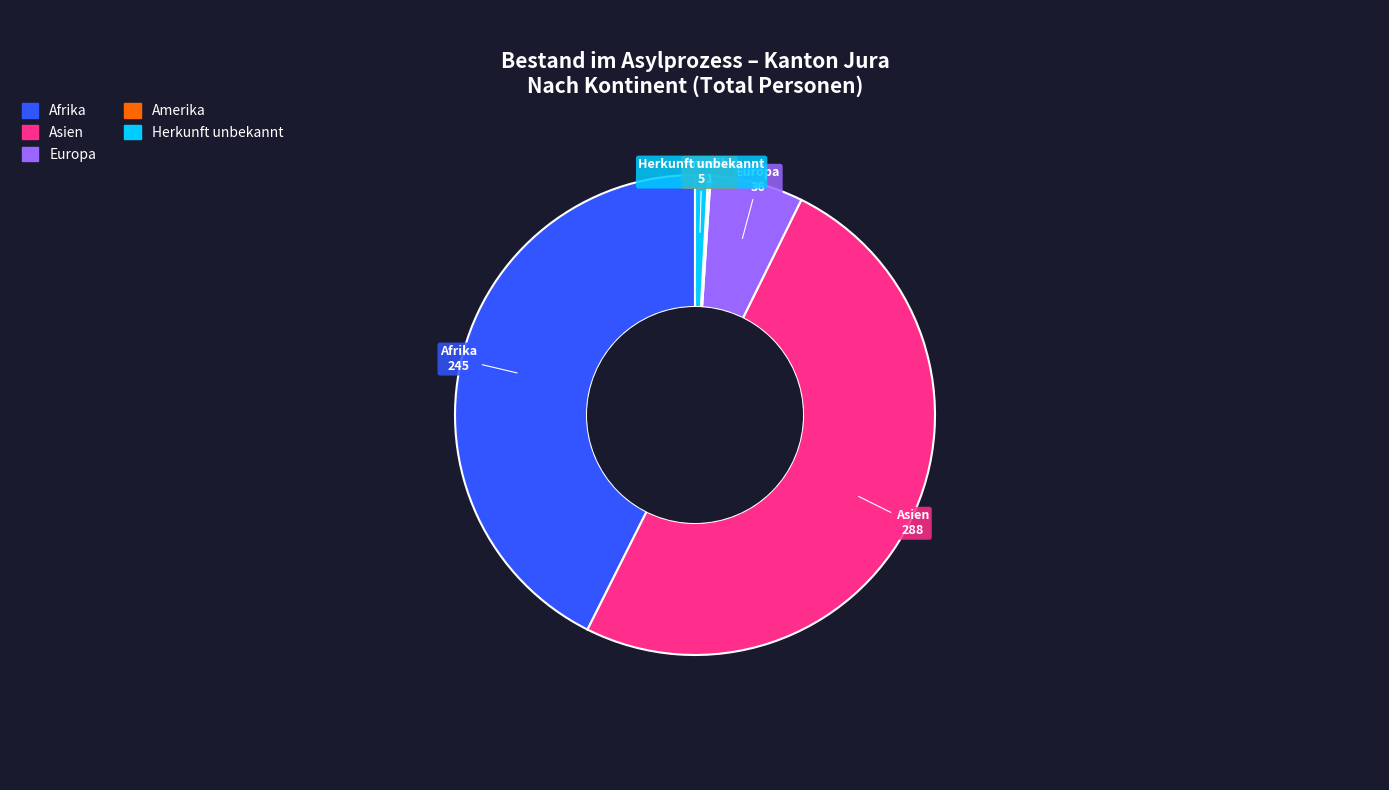

Which has a higher value, Afrika or Asien?

Asien